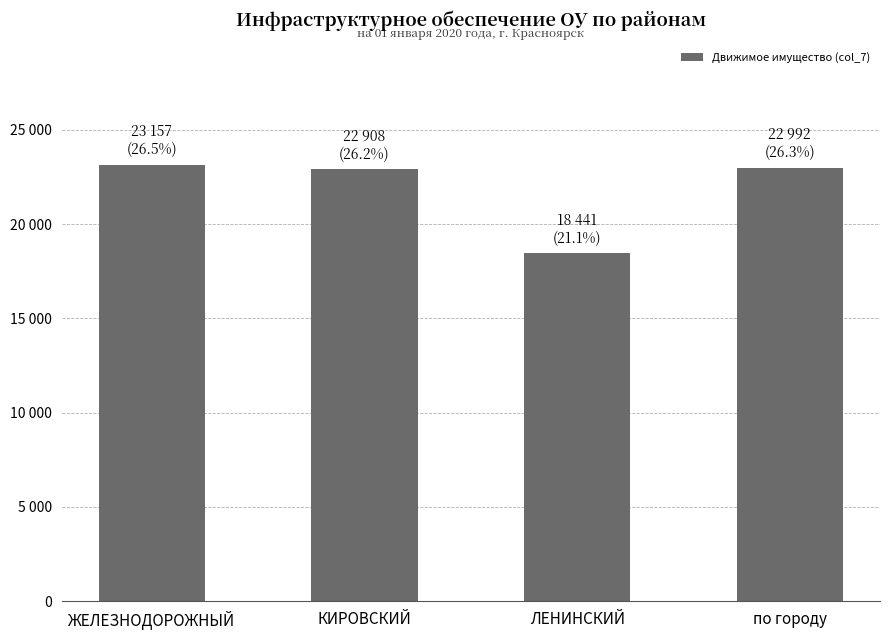

What is the greatest value displayed?

23157.4